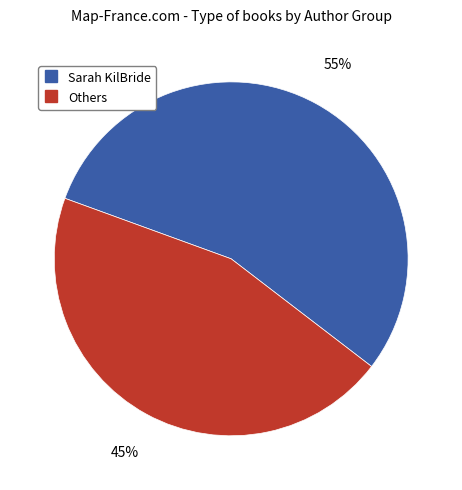

To the nearest percent, what is the average slice percentage?

50%